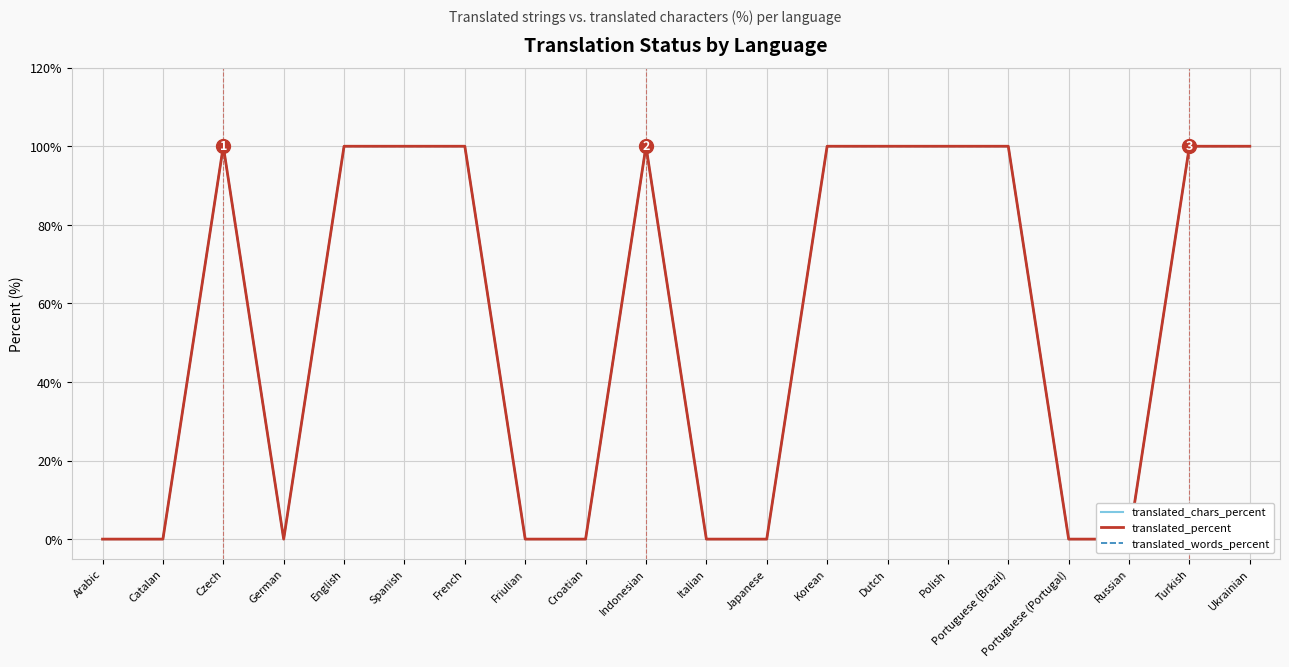

At how many categories does at least one series exceed 70?

11